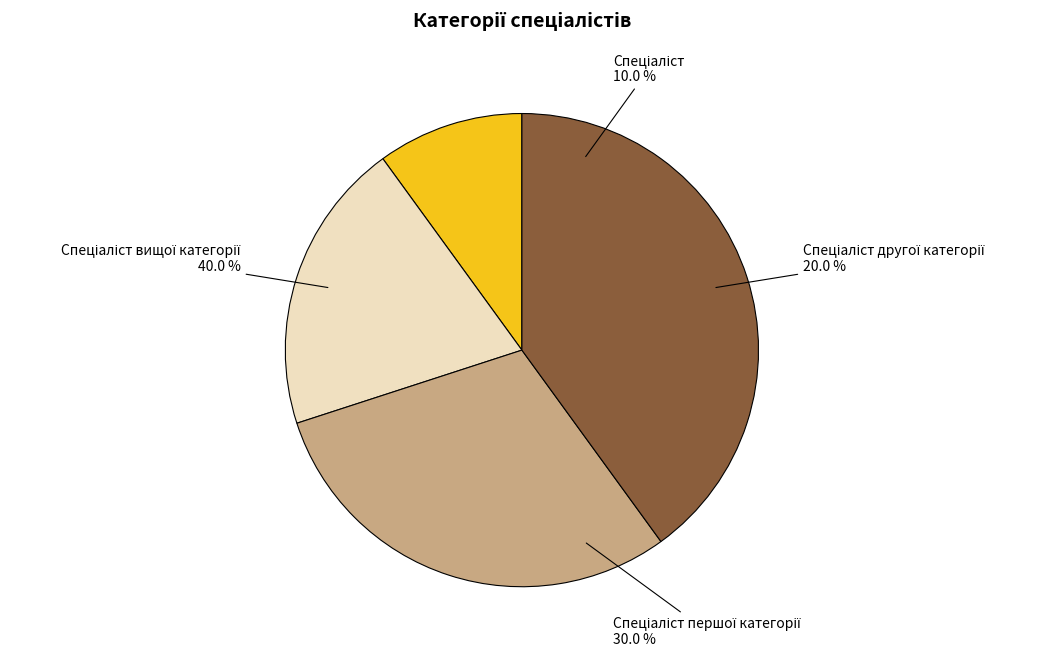

How many segments does this pie chart have?

4